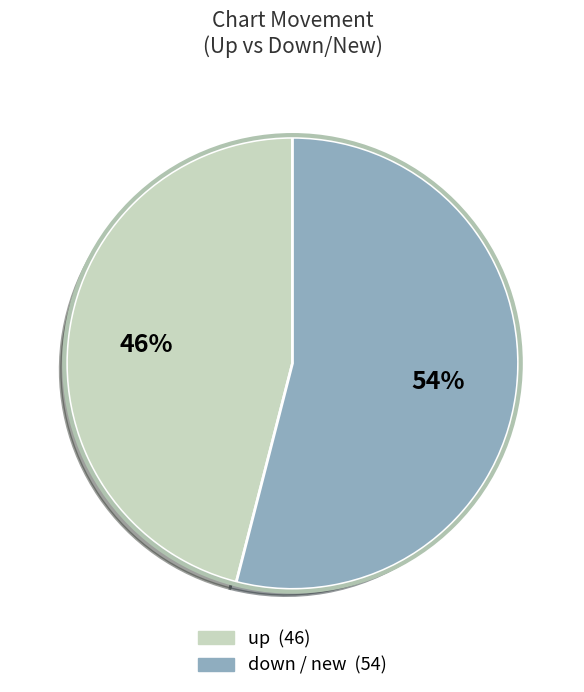

To the nearest percent, what is the difference between the largest and smallest slice percentages?

8%